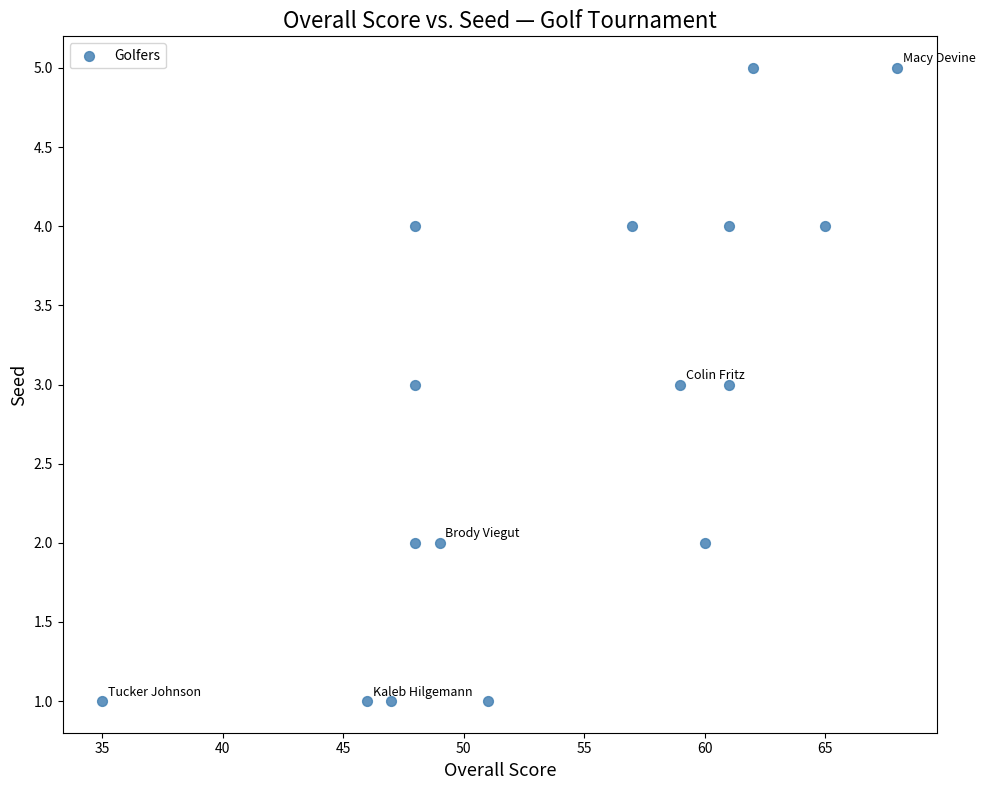

What is the range of Y values (max minus min)?

4